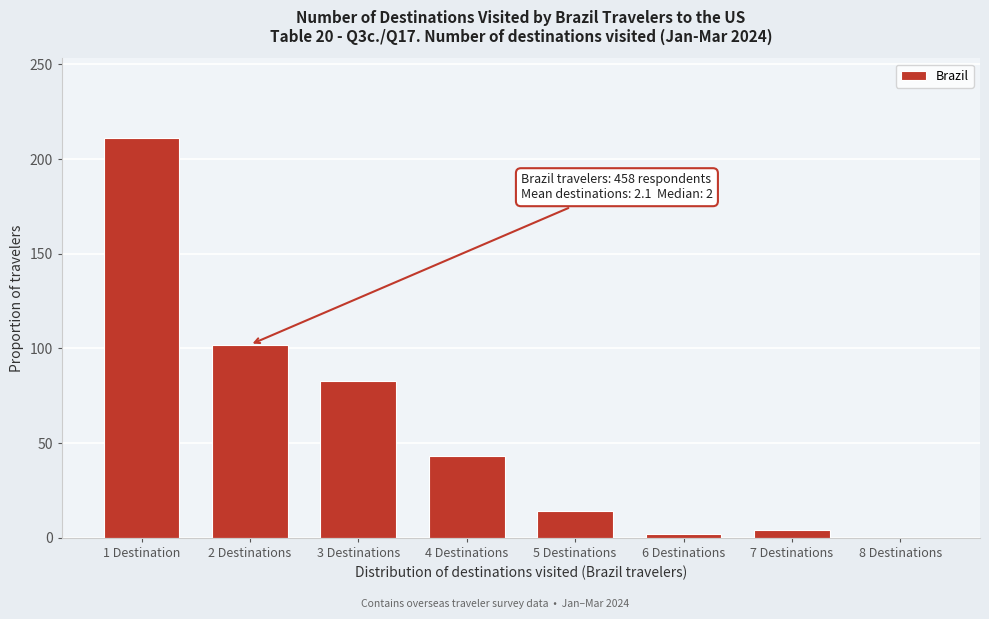

Reading left to right, extract all data points from this chart.

1 Destination=211	2 Destinations=102	3 Destinations=83	4 Destinations=43	5 Destinations=14	6 Destinations=2	7 Destinations=4	8 Destinations=0